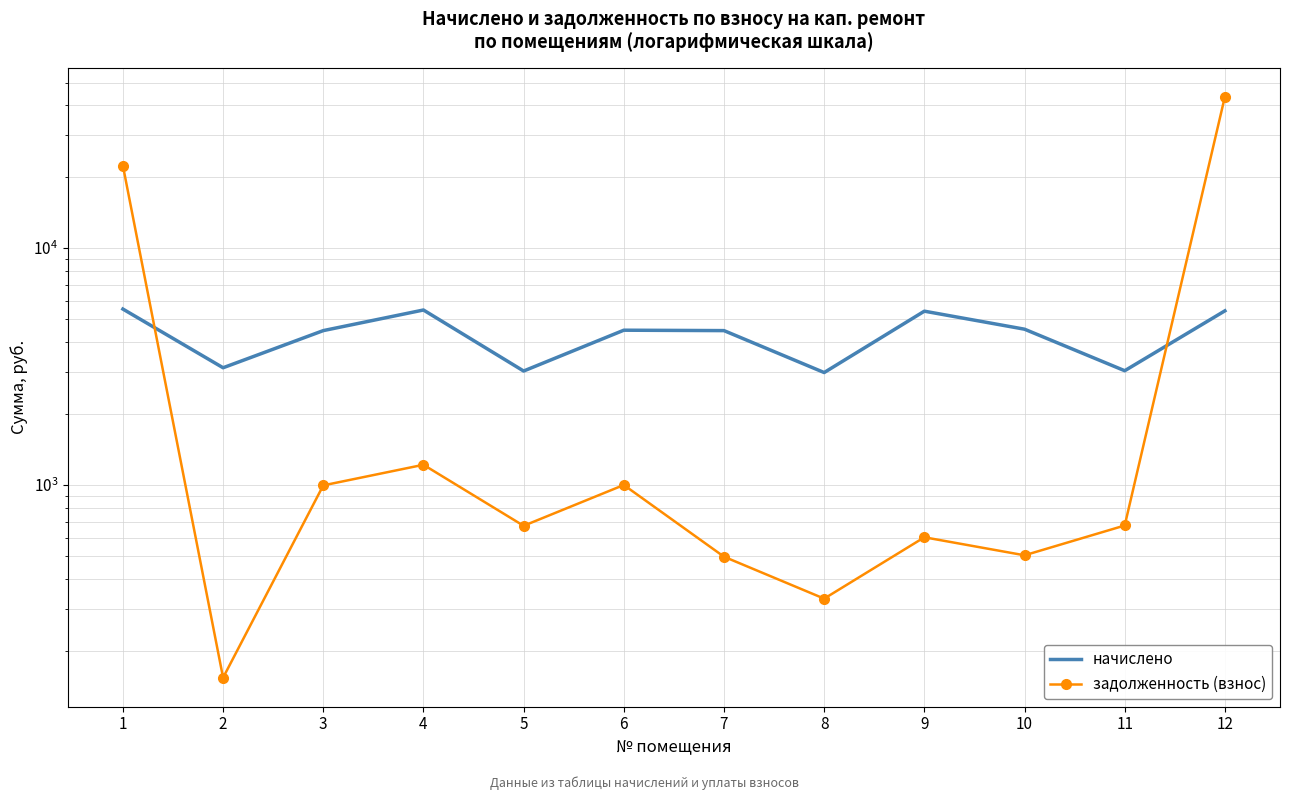

Rank the series at 4 from highest to lowest value.

начислено, задолженность (взнос)